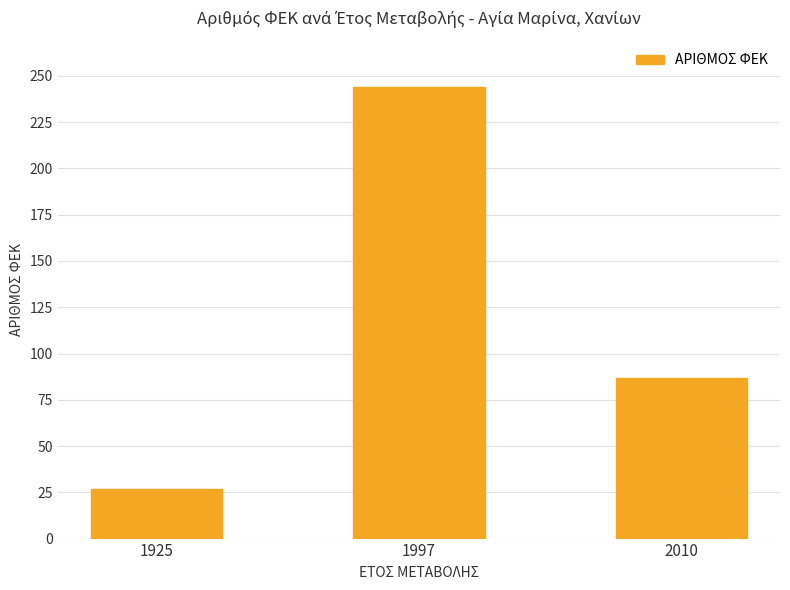

Rank the categories by value from highest to lowest.

1997, 2010, 1925